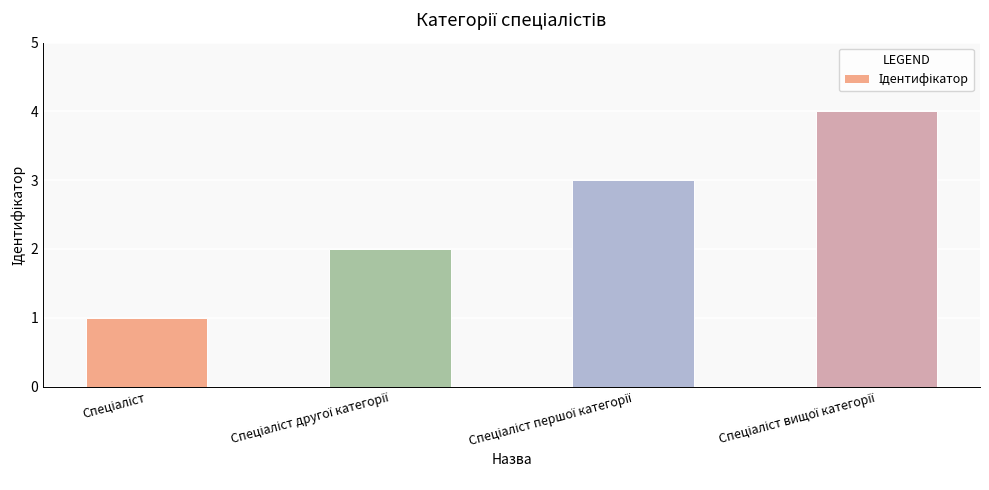

What is the maximum value shown in the chart?

4